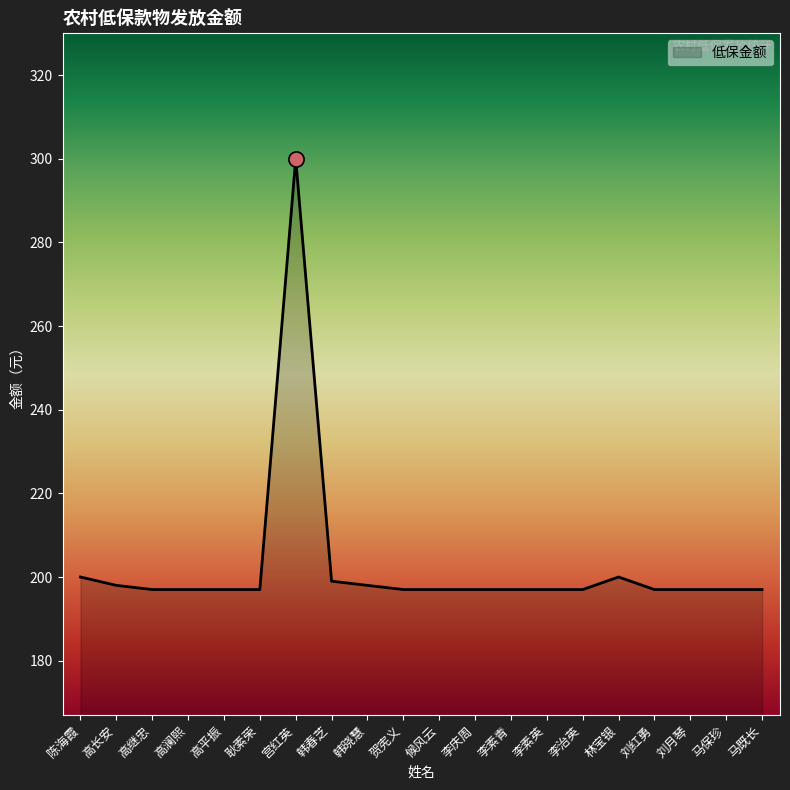

Approximately how many times larger is the value at 宫红英 compared to 李素青?

1.5